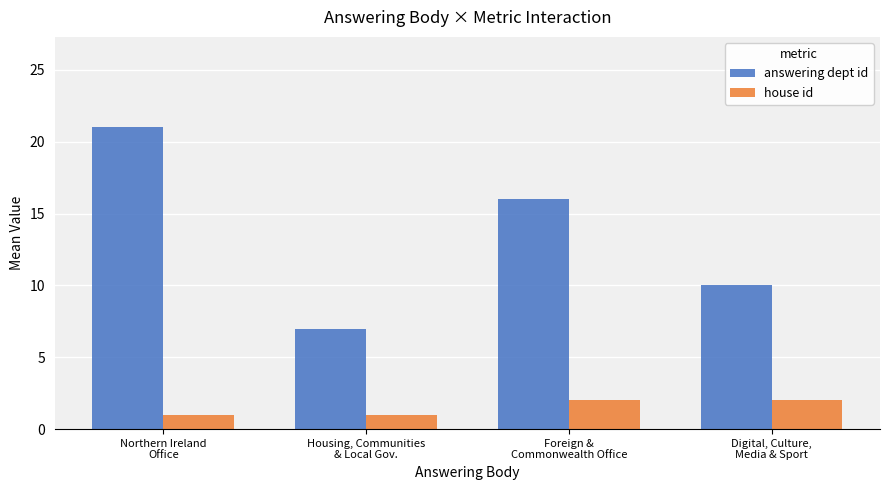

What is the difference between the house id values at Foreign &
Commonwealth Office and Housing, Communities
& Local Gov.?

1